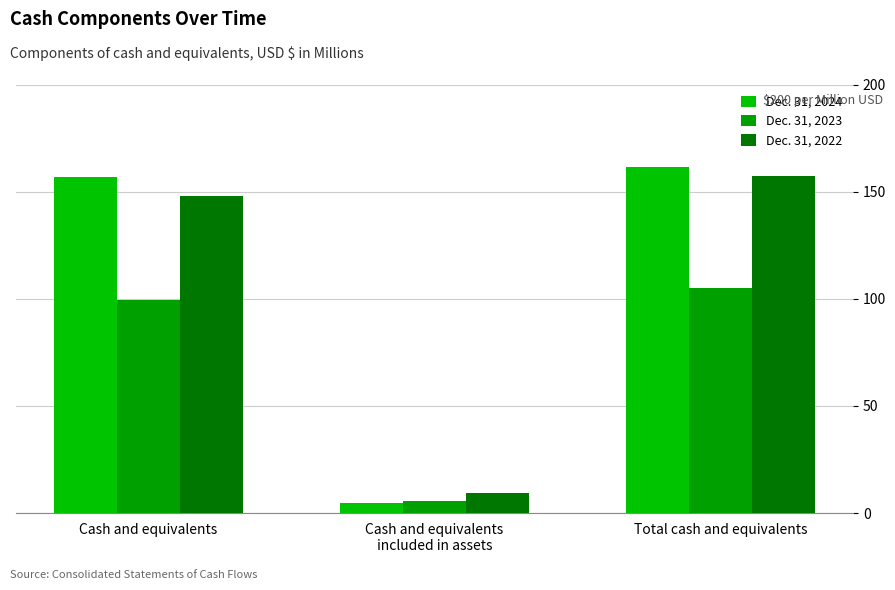

Where is Dec. 31, 2022 nearest to the value 83?

Cash and equivalents